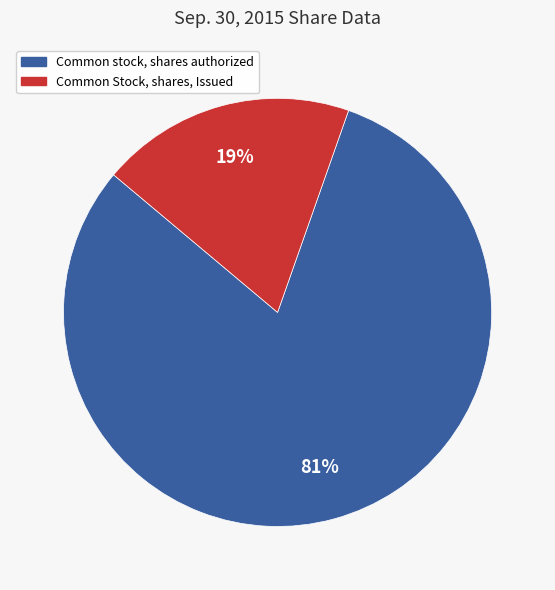

To the nearest percent, what is the combined percentage of Common stock, shares authorized and Common Stock, shares, Issued?

100%